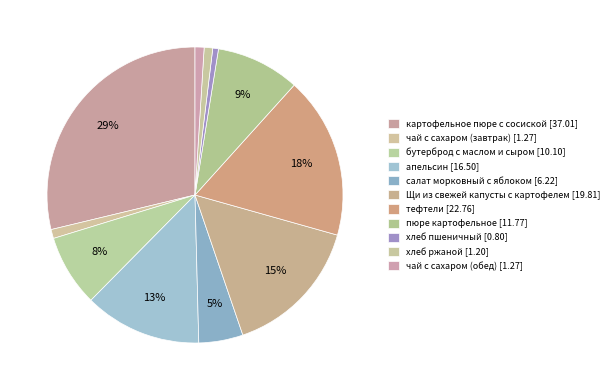

How many segments does this pie chart have?

11